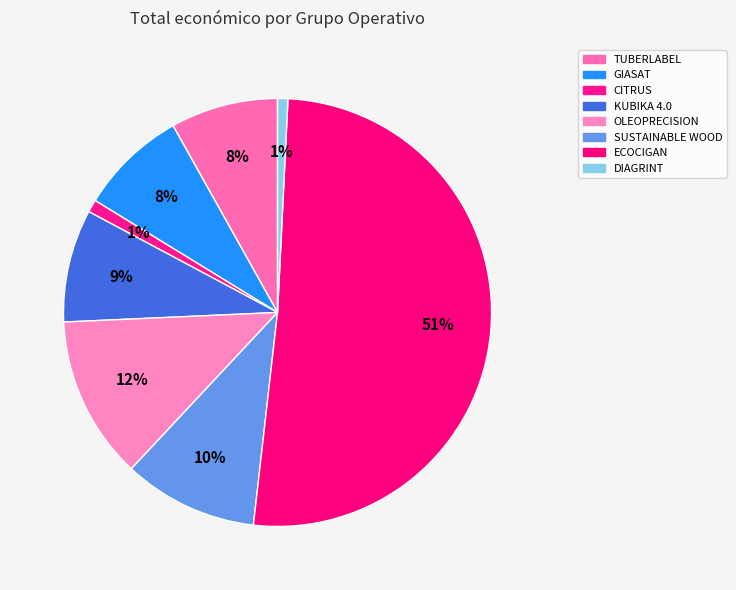

To the nearest percent, what is the average slice percentage?

12%